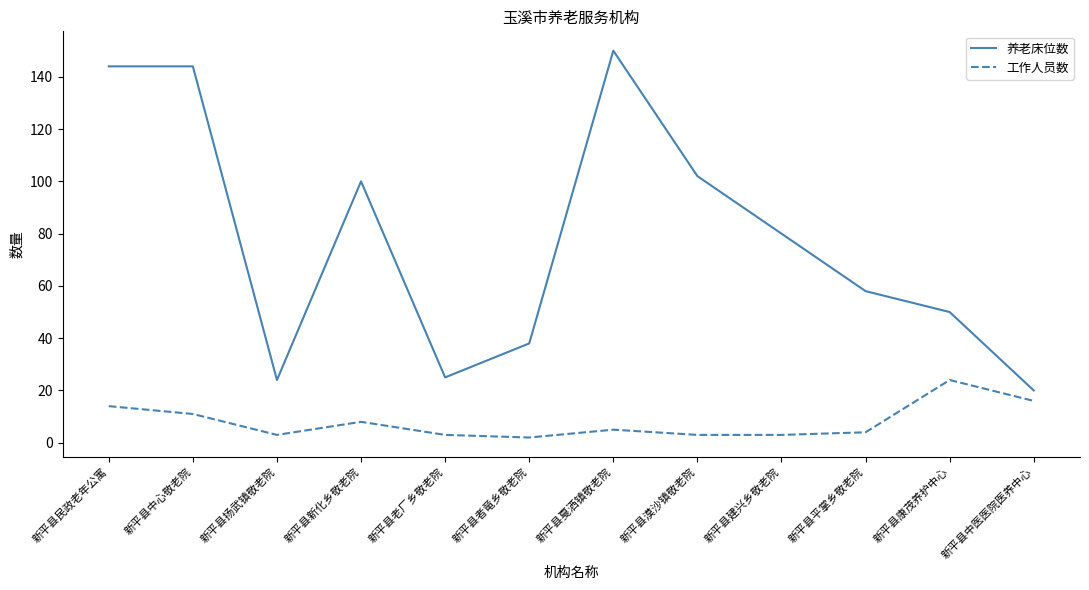

Rank the series by their maximum value, from highest to lowest.

养老床位数, 工作人员数